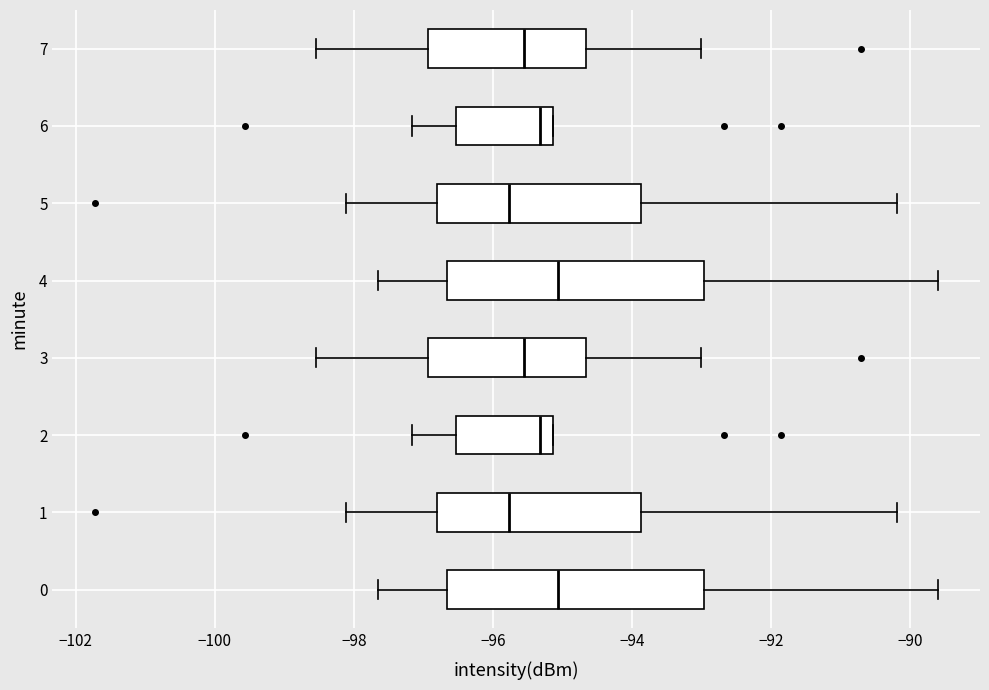

Reading bottom to top, transcribe this box plot: for each box, give where its median line is, the range the box spans, and where its two whiskers end, as read against the x-axis. The values are not printed on the chart, so give them approximately, as read against the axis.

0: median -95.0, box -96.6 to -93.0, whiskers -97.6 to -89.6
1: median -95.8, box -96.8 to -93.8, whiskers -98.2 to -90.2
2: median -95.4, box -96.6 to -95.2, whiskers -97.2 to -95.2
3: median -95.6, box -97.0 to -94.6, whiskers -98.6 to -93.0
4: median -95.0, box -96.6 to -93.0, whiskers -97.6 to -89.6
5: median -95.8, box -96.8 to -93.8, whiskers -98.2 to -90.2
6: median -95.4, box -96.6 to -95.2, whiskers -97.2 to -95.2
7: median -95.6, box -97.0 to -94.6, whiskers -98.6 to -93.0